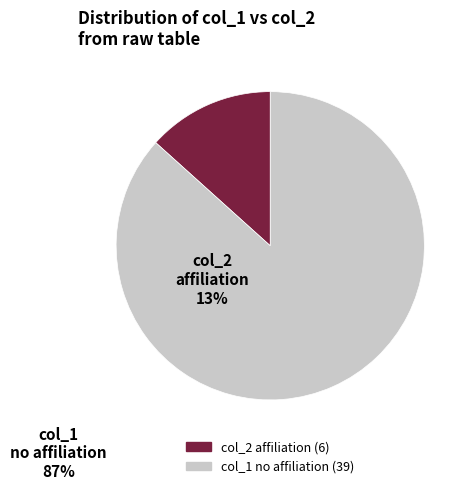

Is there a majority slice in this chart?

Yes